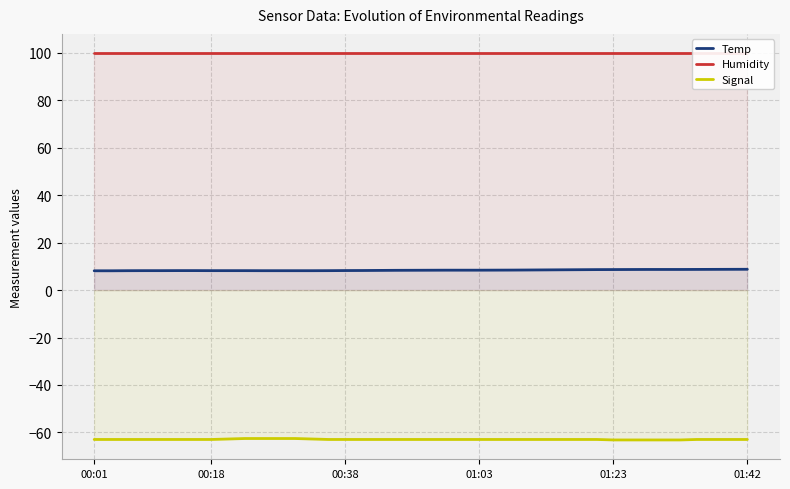

True or false: Signal and Temp intersect in this chart.

False